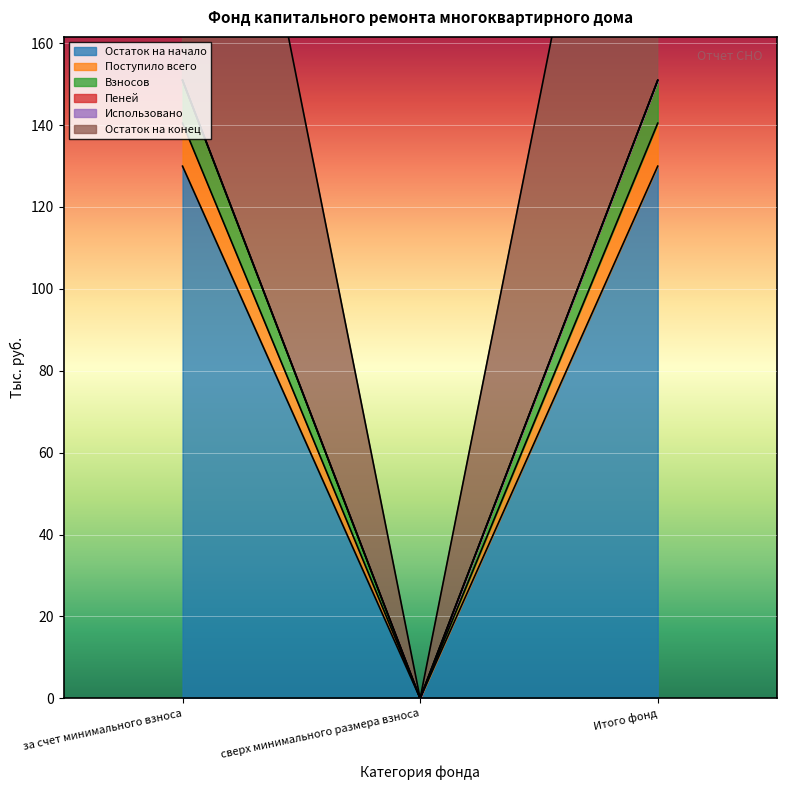

What position from the left is сверх минимального размера взноса?

2